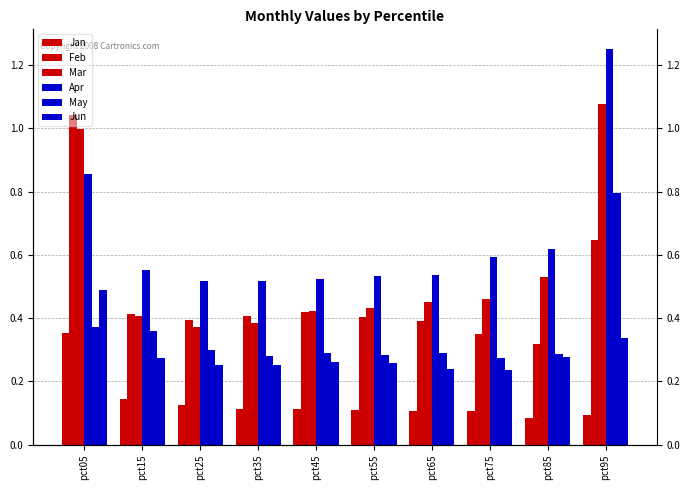

Between pct95 and pct15, which is larger?

pct15